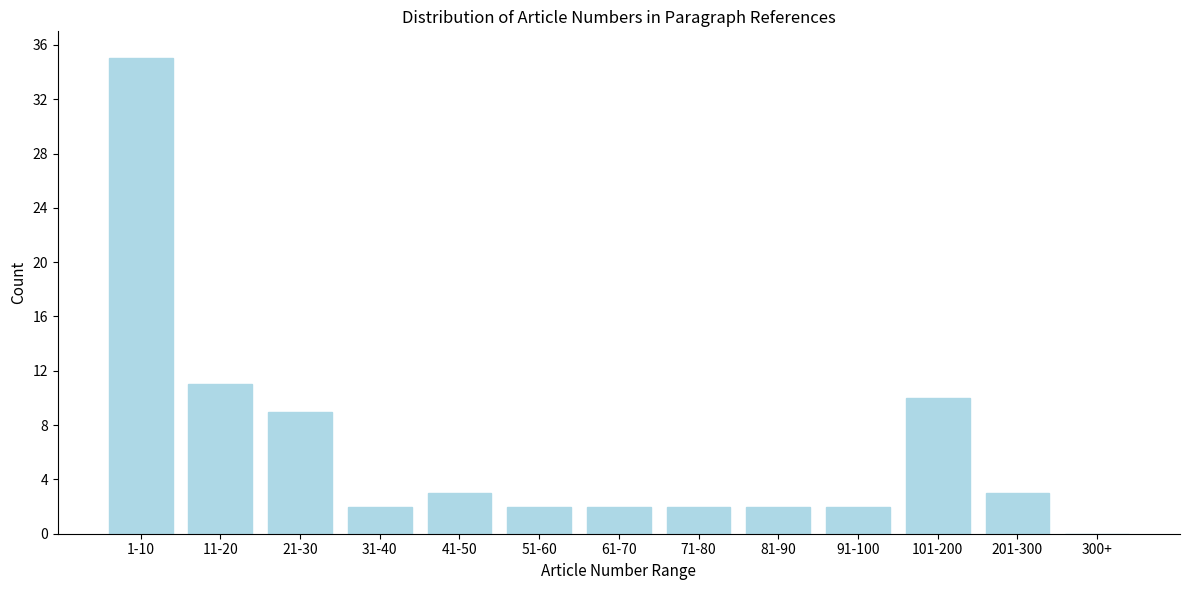

Reading right to left, extract all data points from this chart.

300+=0	201-300=3	101-200=10	91-100=2	81-90=2	71-80=2	61-70=2	51-60=2	41-50=3	31-40=2	21-30=9	11-20=11	1-10=35